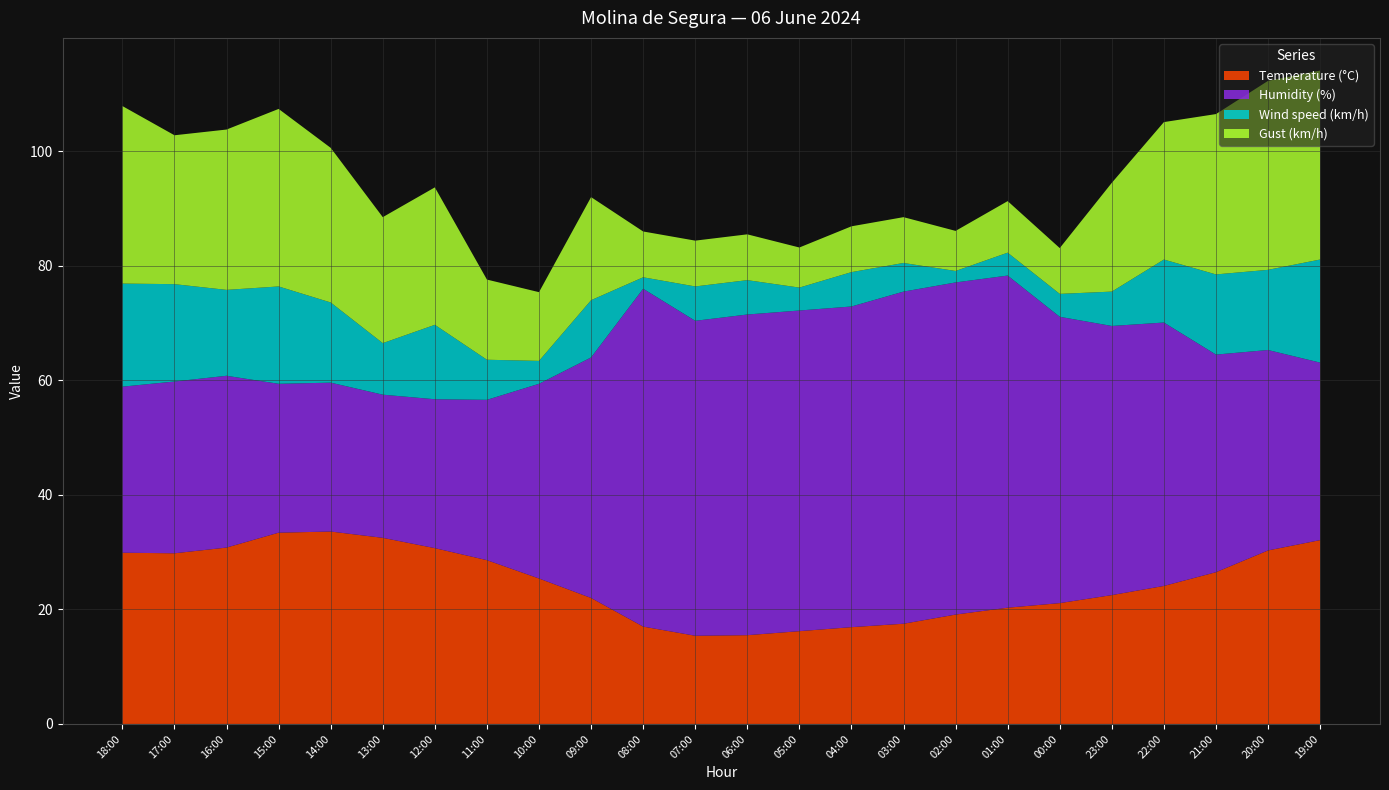

Reading left to right, transcribe all the data shown in this chart.

Temperature (°C): 29.9	29.8	30.8	33.4	33.6	32.5	30.7	28.6	25.4	22.0	17.0	15.4	15.5	16.2	16.9	17.5	19.1	20.3	21.1	22.5	24.1	26.5	30.3	32.1
Humidity (%): 29.0	30.0	30.0	26.0	26.0	25.0	26.0	28.0	34.0	42.0	59.0	55.0	56.0	56.0	56.0	58.0	58.0	58.0	50.0	47.0	46.0	38.0	35.0	31.0
Wind speed (km/h): 18.0	17.0	15.0	17.0	14.0	9.0	13.0	7.0	4.0	10.0	2.0	6.0	6.0	4.0	6.0	5.0	2.0	4.0	4.0	6.0	11.0	14.0	14.0	18.0
Gust (km/h): 31.0	26.0	28.0	31.0	27.0	22.0	24.0	14.0	12.0	18.0	8.0	8.0	8.0	7.0	8.0	8.0	7.0	9.0	8.0	19.0	24.0	28.0	33.0	33.0